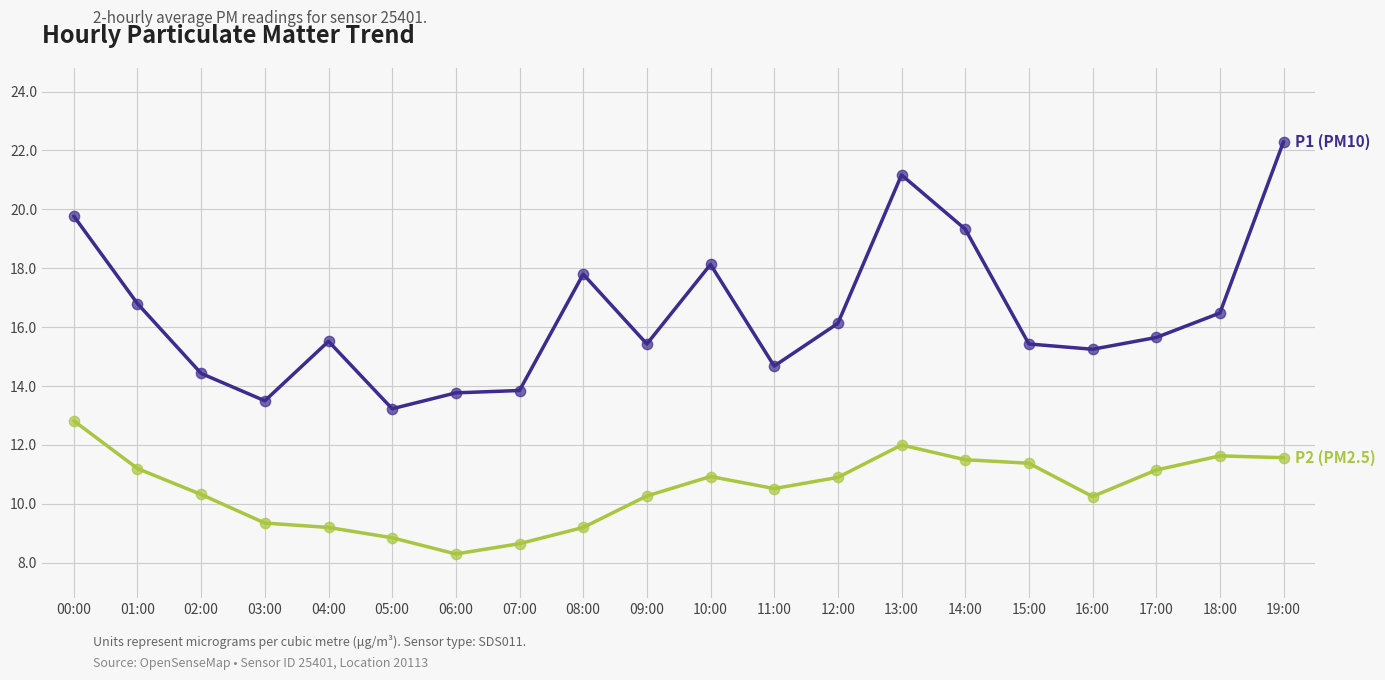

What is the total value across all series at 02:00?

24.8